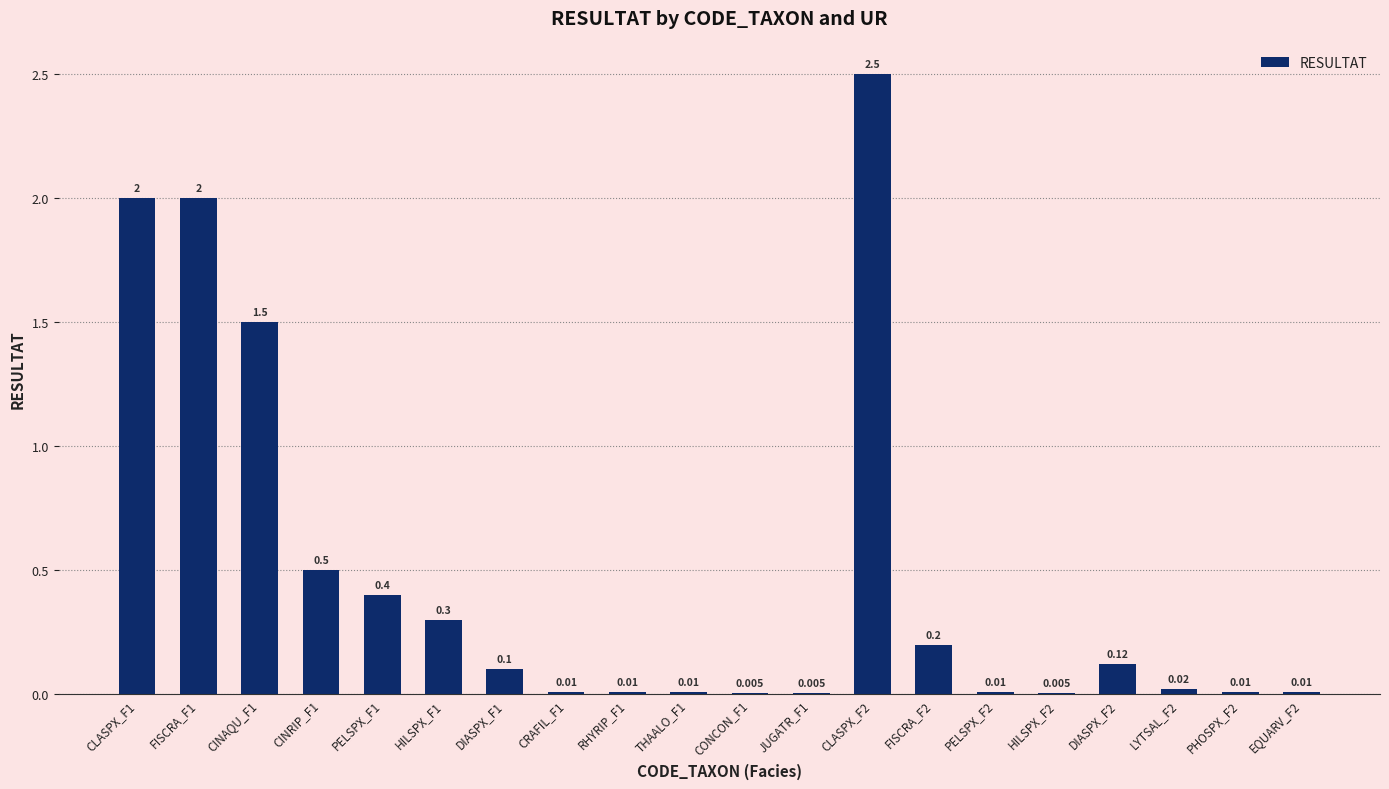

What is the sum of all values?

9.7